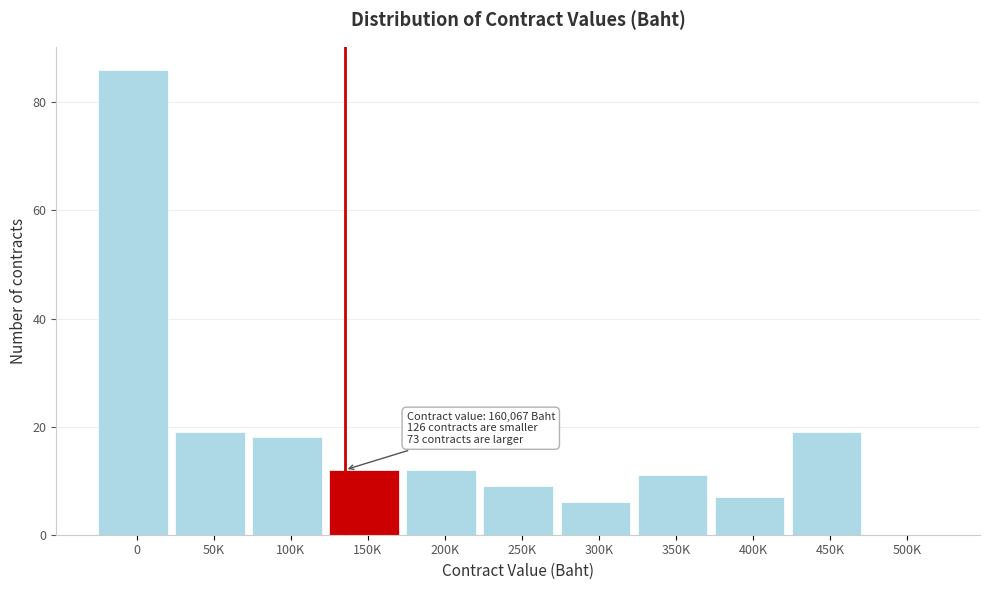

Reading right to left, transcribe all the data shown in this chart.

500K=0	450K=19	400K=7	350K=11	300K=6	250K=9	200K=12	150K=12	100K=18	50K=19	0=86